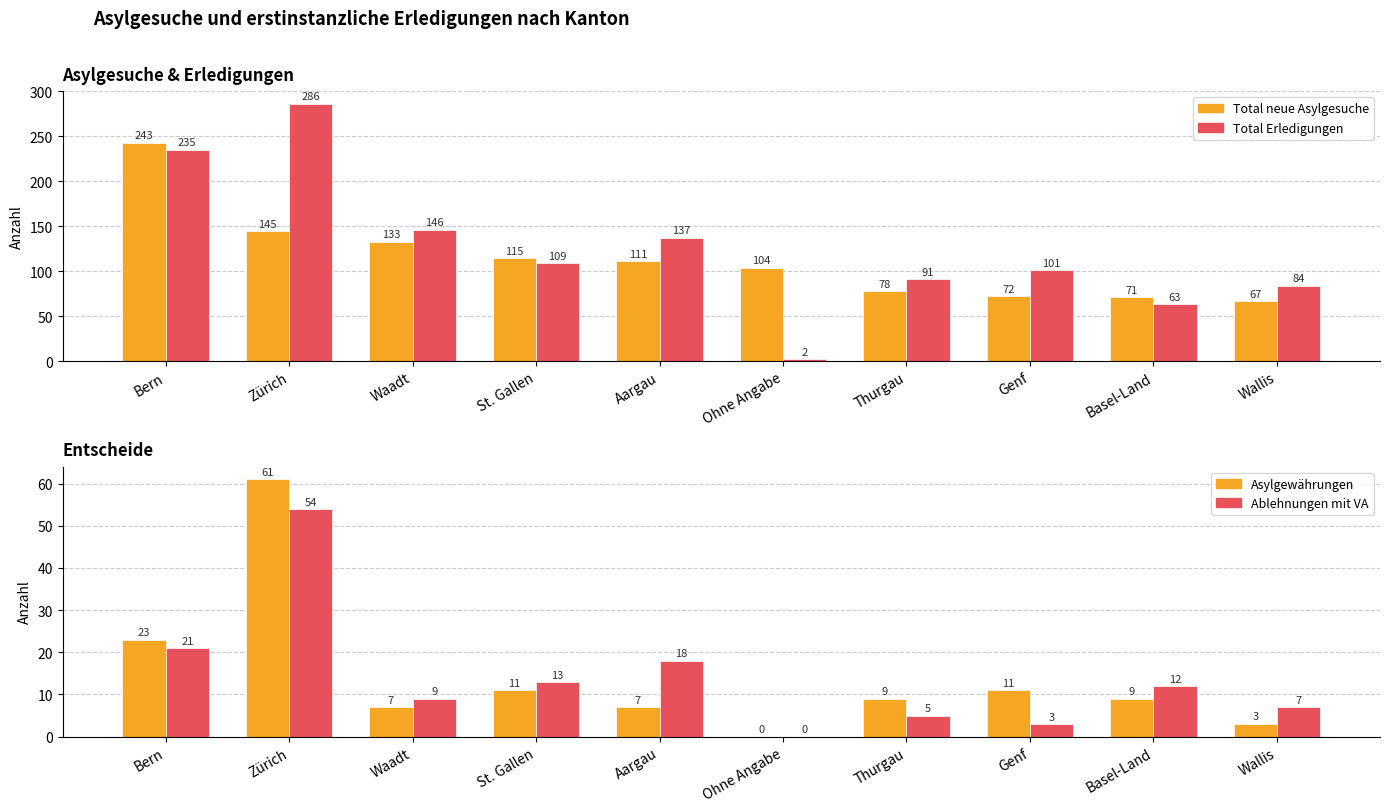

What are all the series names shown in the legend?

Total neue Asylgesuche, Total Erledigungen, Asylgewährungen, Ablehnungen mit VA